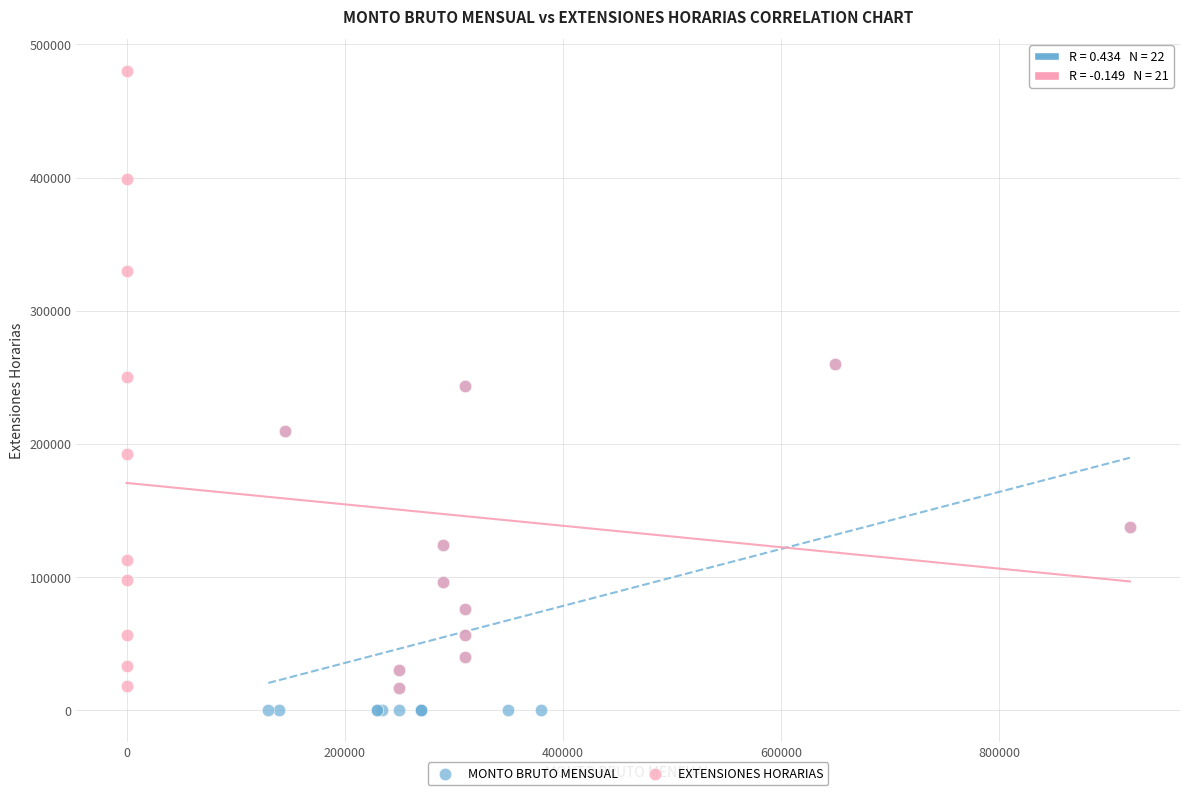

Which series has the largest Y range (max minus min)?

EXTENSIONES HORARIAS